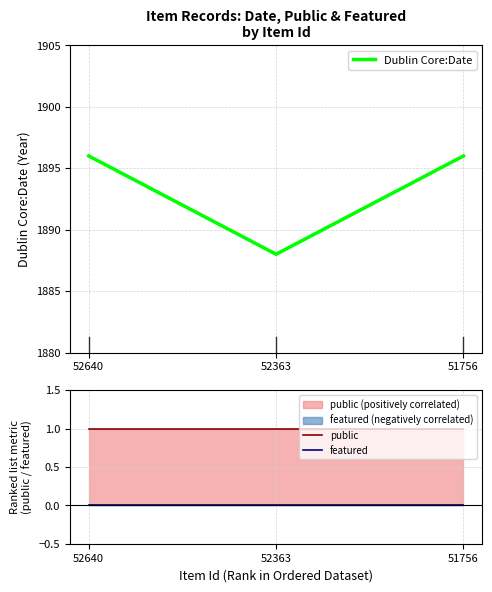

What are all the series names shown in the legend?

Dublin Core:Date, public, featured